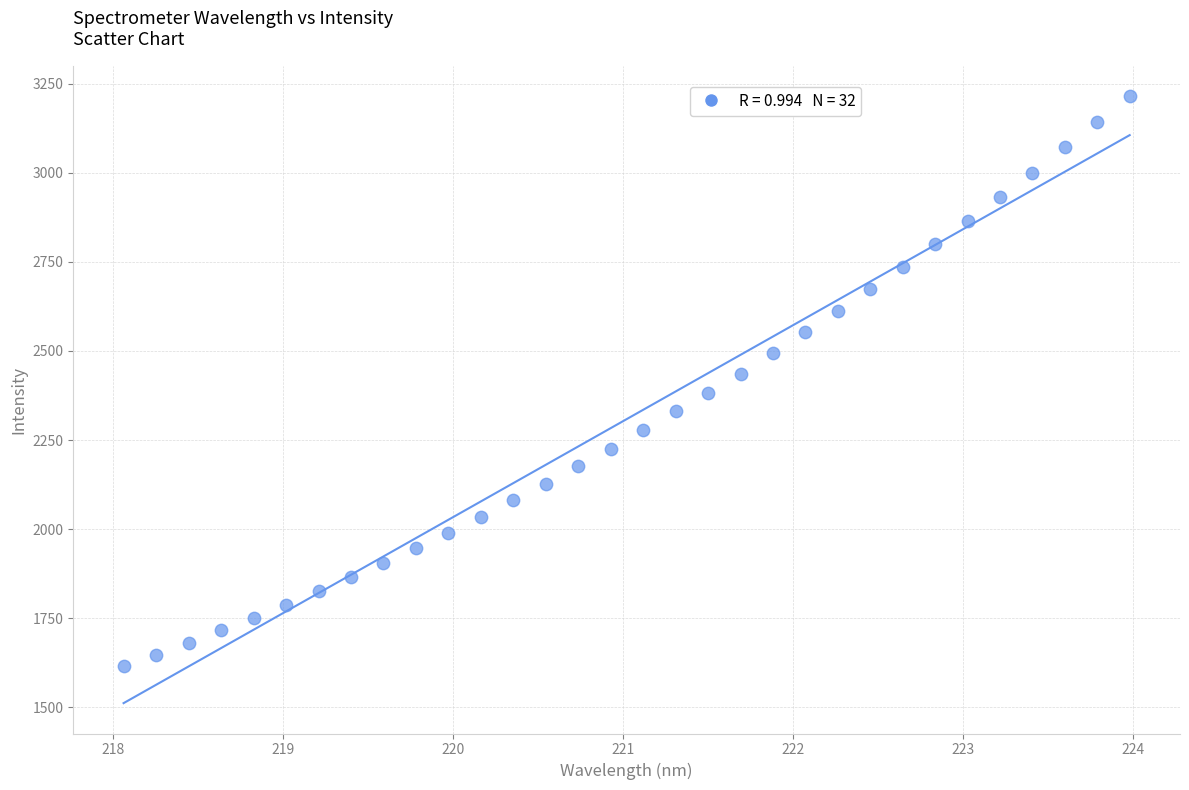

What is the range of X values (max minus min)?

5.9